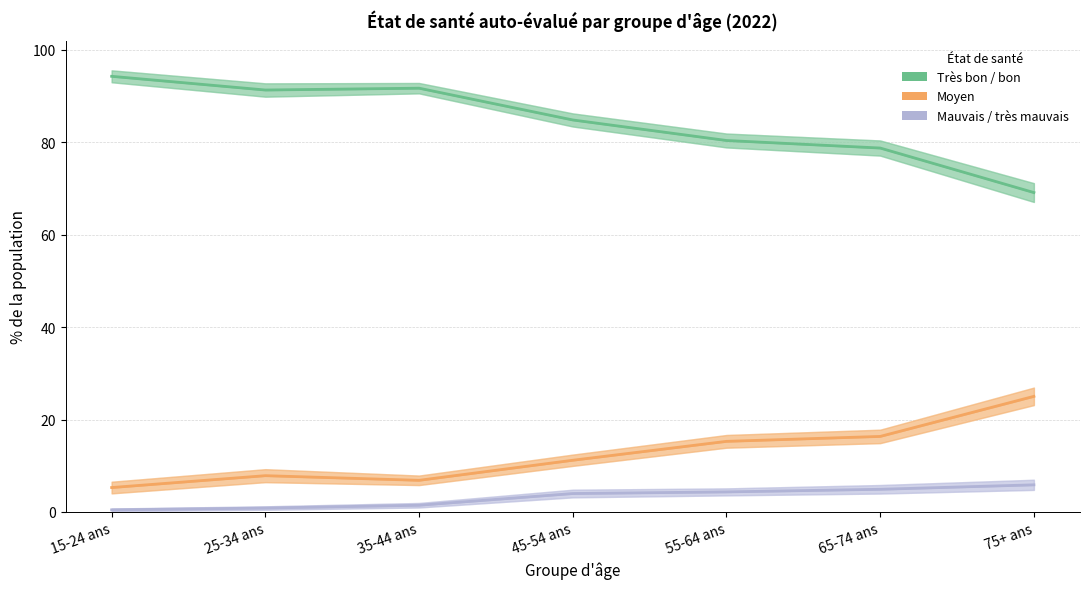

Reading right to left, list all the values displayed in this chart.

Très bon / bon: 75+ ans=69.1	65-74 ans=78.7	55-64 ans=80.4	45-54 ans=84.8	35-44 ans=91.7	25-34 ans=91.3	15-24 ans=94.3
Moyen: 75+ ans=25.0	65-74 ans=16.3	55-64 ans=15.3	45-54 ans=11.2	35-44 ans=6.9	25-34 ans=7.9	15-24 ans=5.3
Mauvais / très mauvais: 75+ ans=5.9	65-74 ans=4.9	55-64 ans=4.3	45-54 ans=4.0	35-44 ans=1.5	25-34 ans=0.9	15-24 ans=0.5